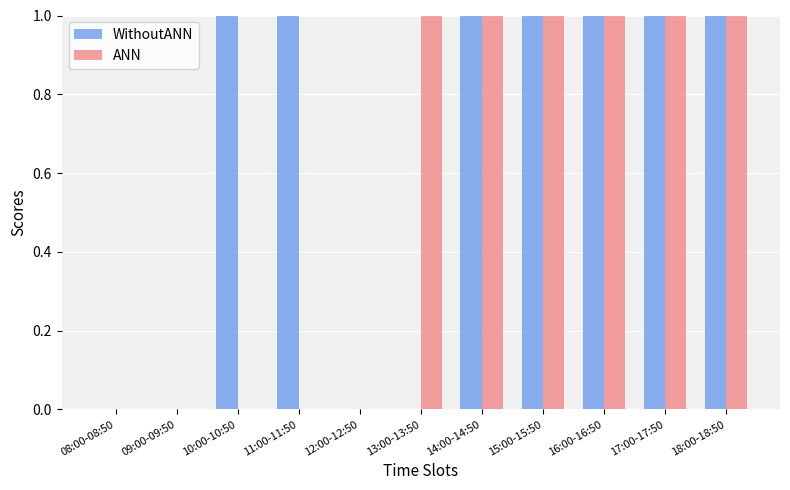

Is the value of WithoutANN at 16:00-16:50 greater than the value of ANN at 08:00-08:50?

Yes